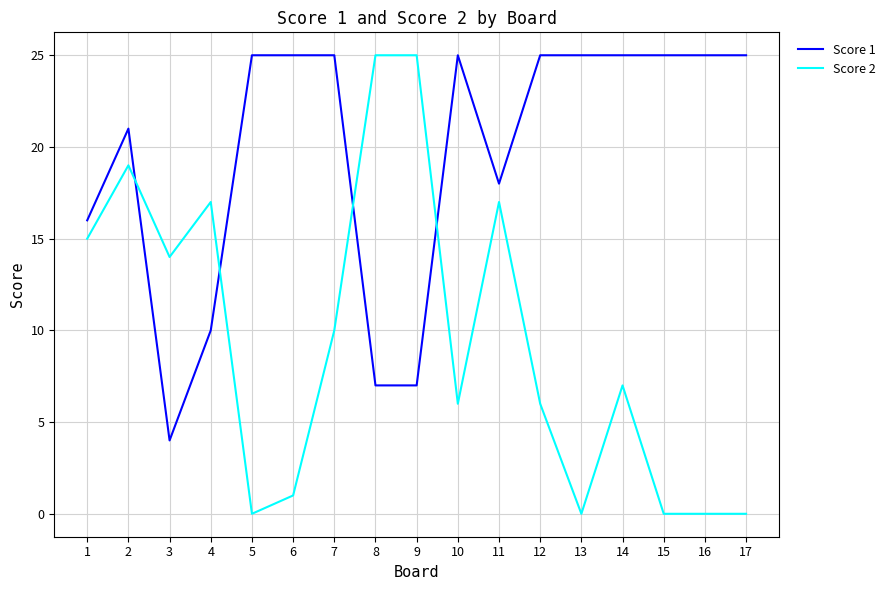

What is the maximum value for Score 2?

25